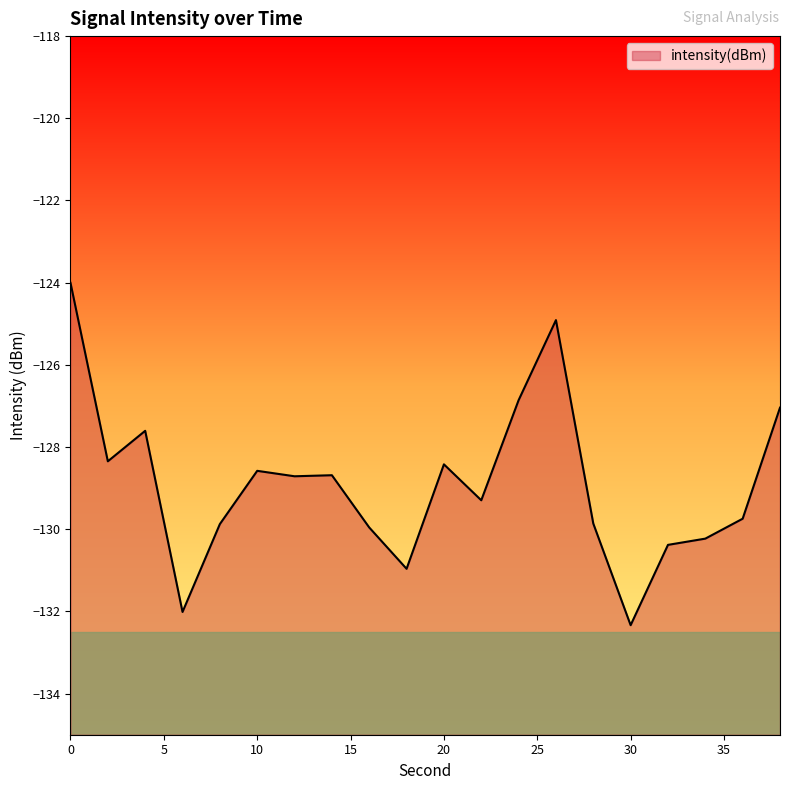

Reading left to right, transcribe all the data shown in this chart.

0=-124.0	2=-128.3	4=-127.6	6=-132.0	8=-129.9	10=-128.6	12=-128.7	14=-128.7	16=-130.0	18=-131.0	20=-128.4	22=-129.3	24=-126.9	26=-124.9	28=-129.9	30=-132.3	32=-130.4	34=-130.2	36=-129.7	38=-127.0